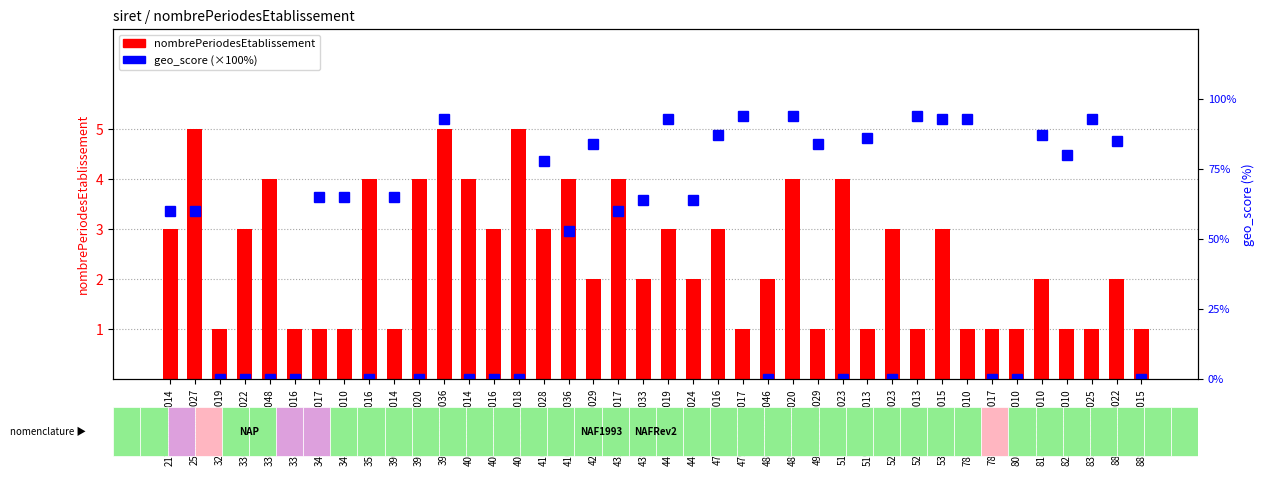

Which has a higher value, 88469578400022 or 42426548600029?

88469578400022